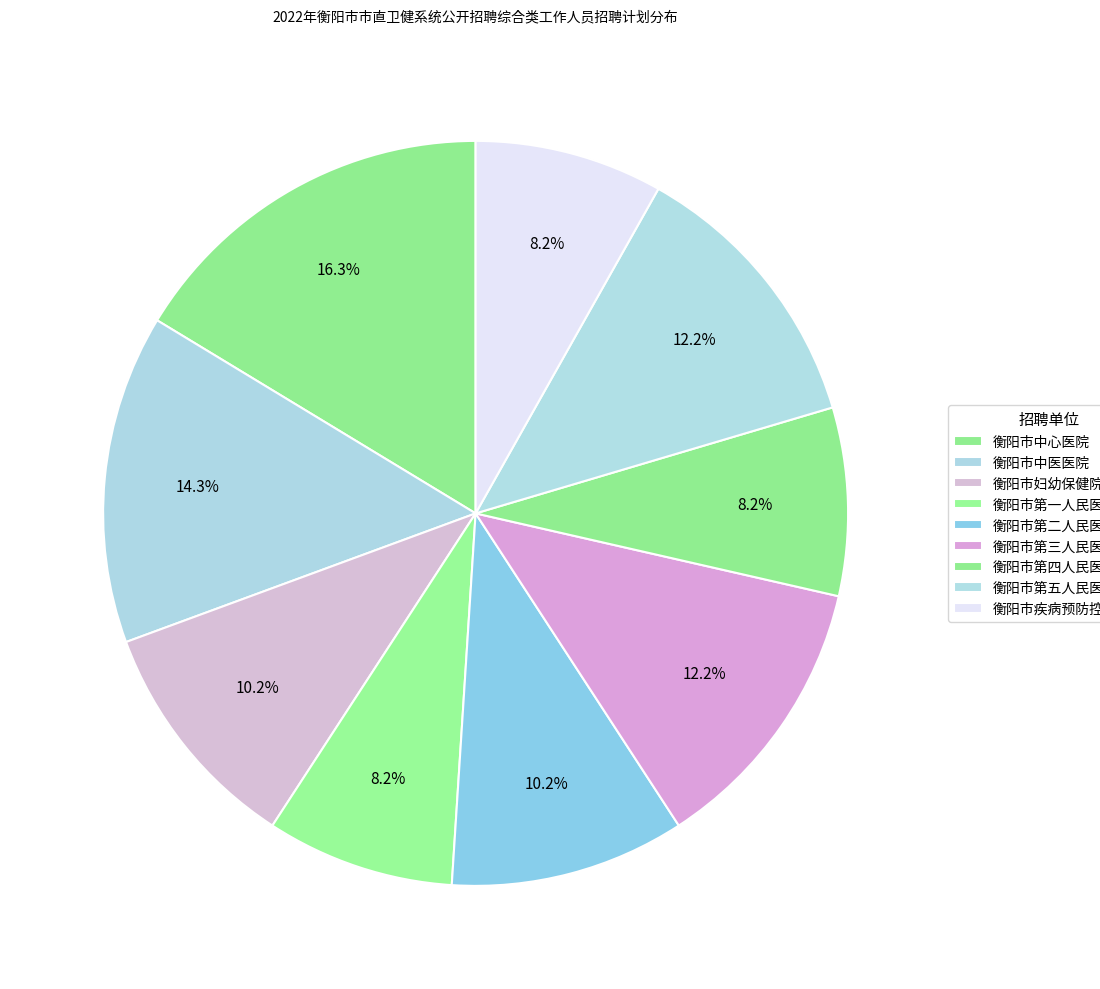

Which category has the smallest portion of the pie?

衡阳市第一人民医院